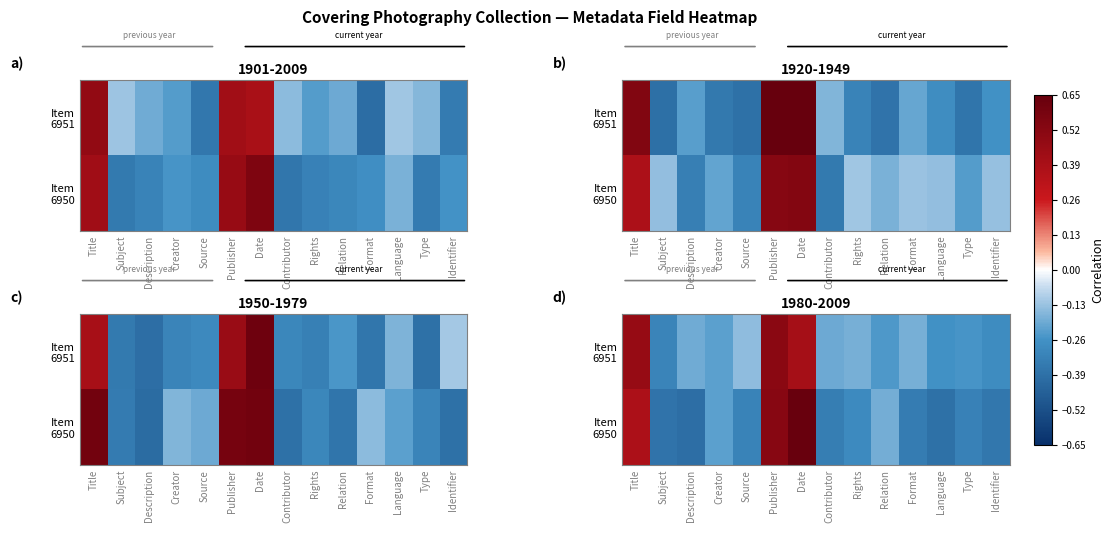

Which series has the largest total across all categories?

Item 6951